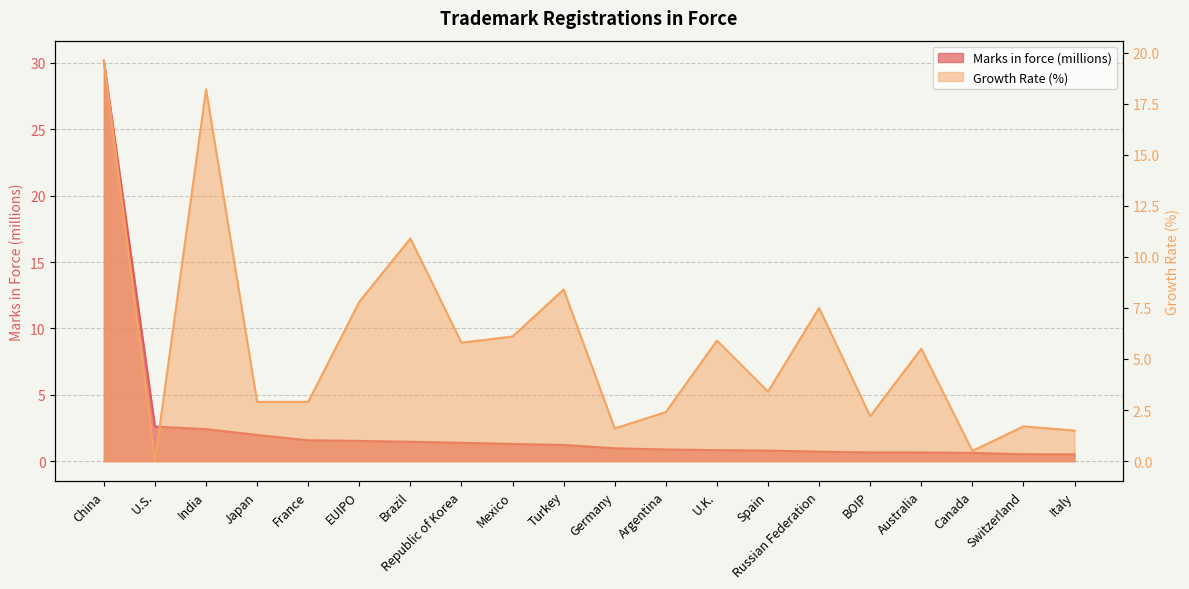

True or false: Growth_Rate and Marks_in_force intersect in this chart.

True